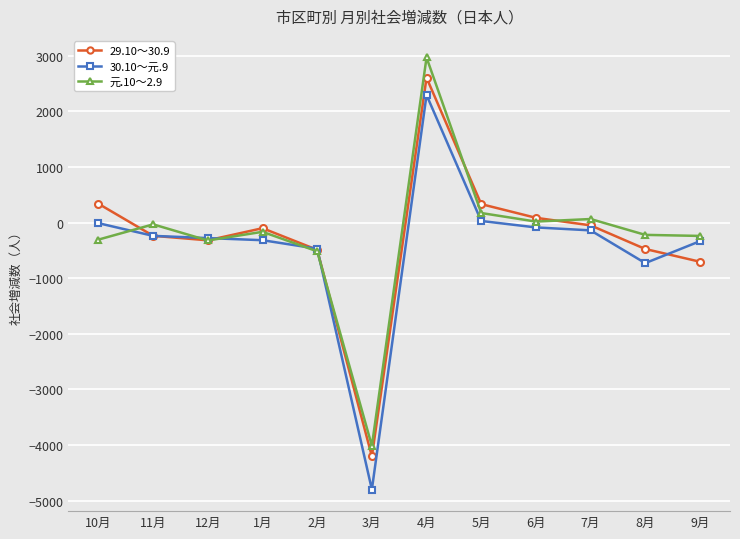

What is the label of the 12th point from the left?

9月